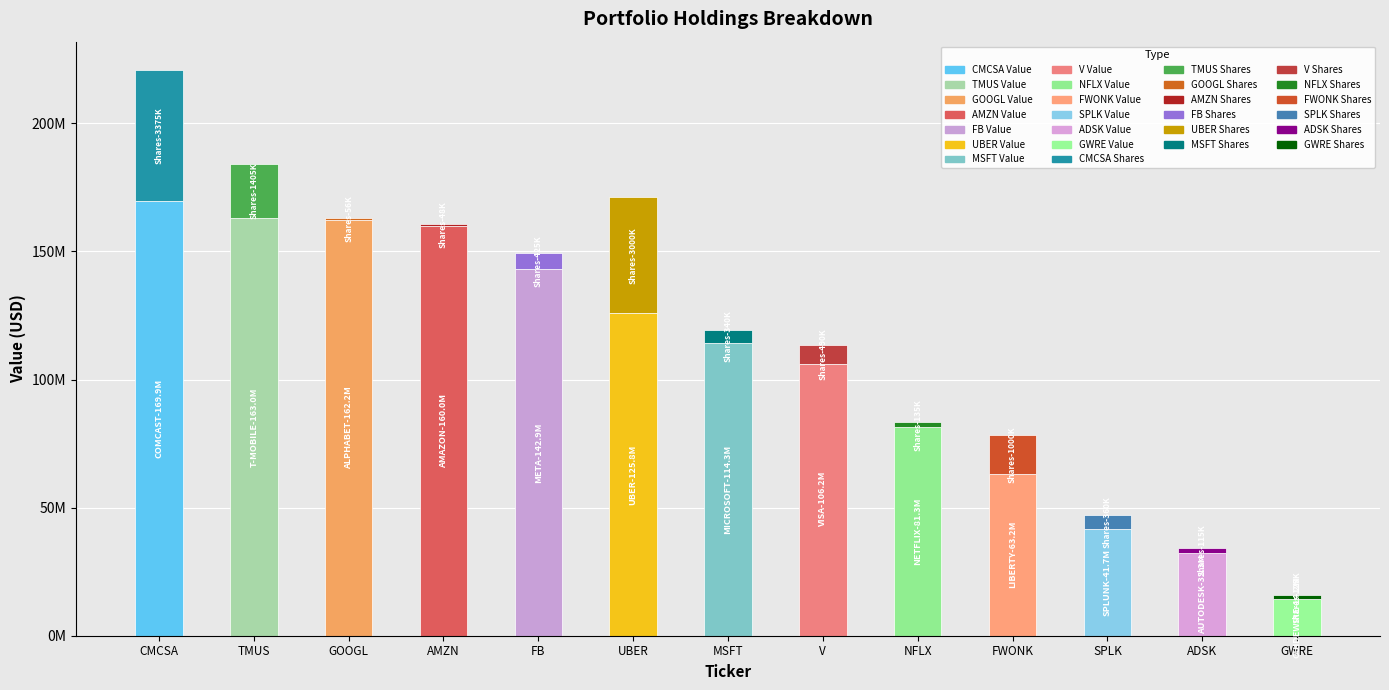

Rank the categories by Value value from lowest to highest.

GUIDEWIRE SOFTWARE INC, AUTODESK INC, SPLUNK INC, LIBERTY MEDIA CORP DEL, NETFLIX INC, VISA INC, MICROSOFT CORP, UBER TECHNOLOGIES INC, META PLATFORMS INC, AMAZON COM INC, ALPHABET INC, T-MOBILE US INC, COMCAST CORP NEW